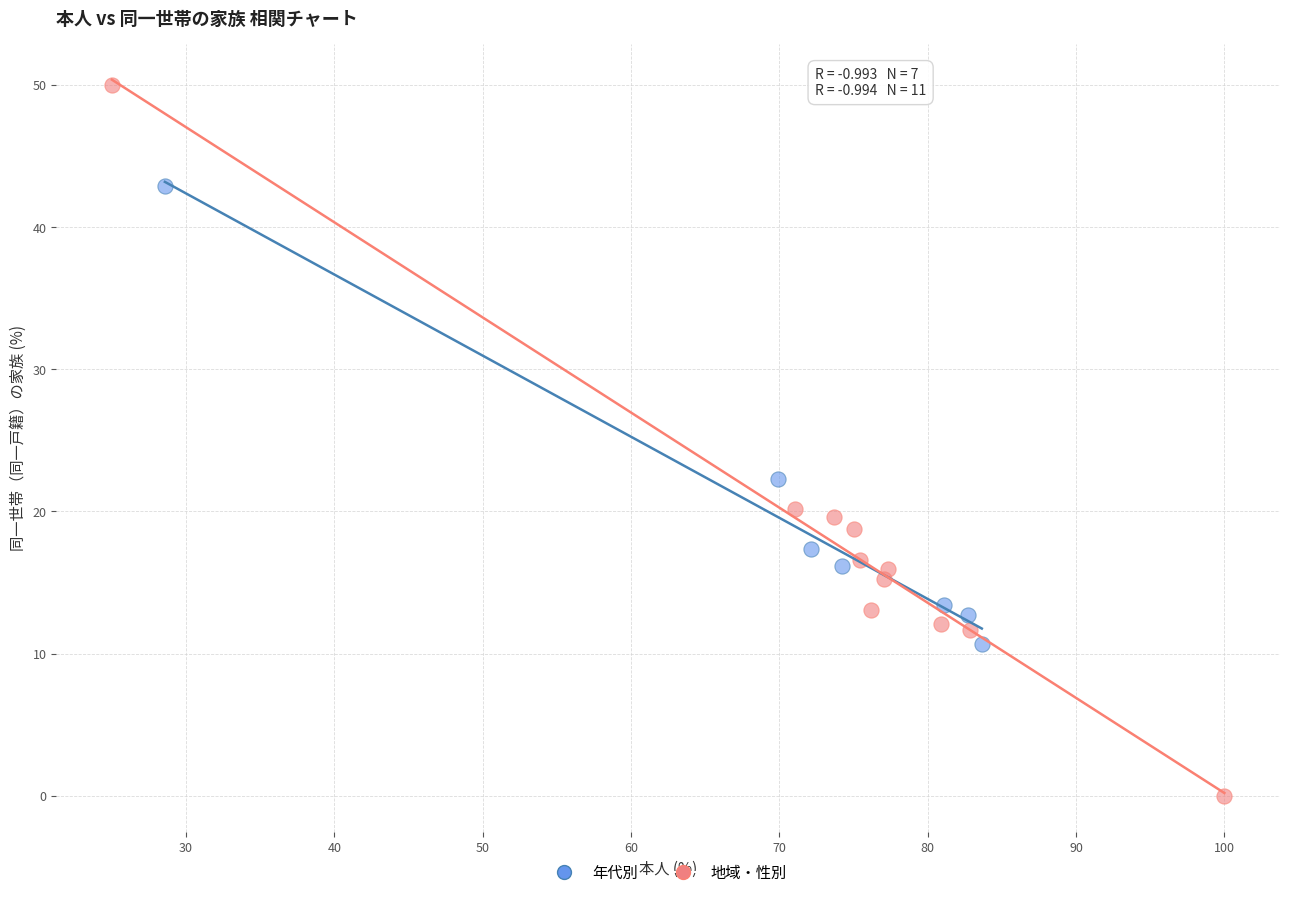

What are all the series names shown in the legend?

年代別, 地域・性別